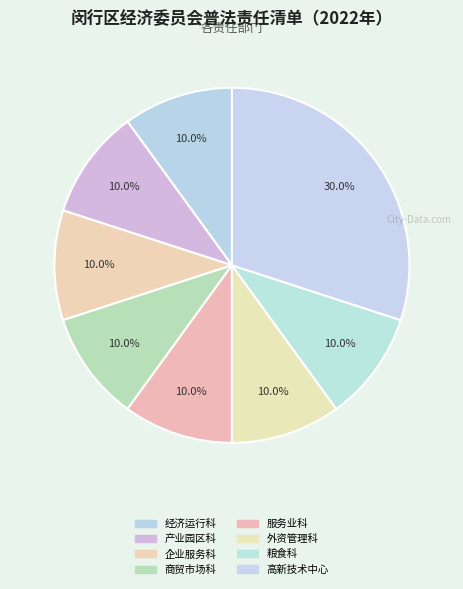

What is the smallest slice in the pie chart?

经济运行科